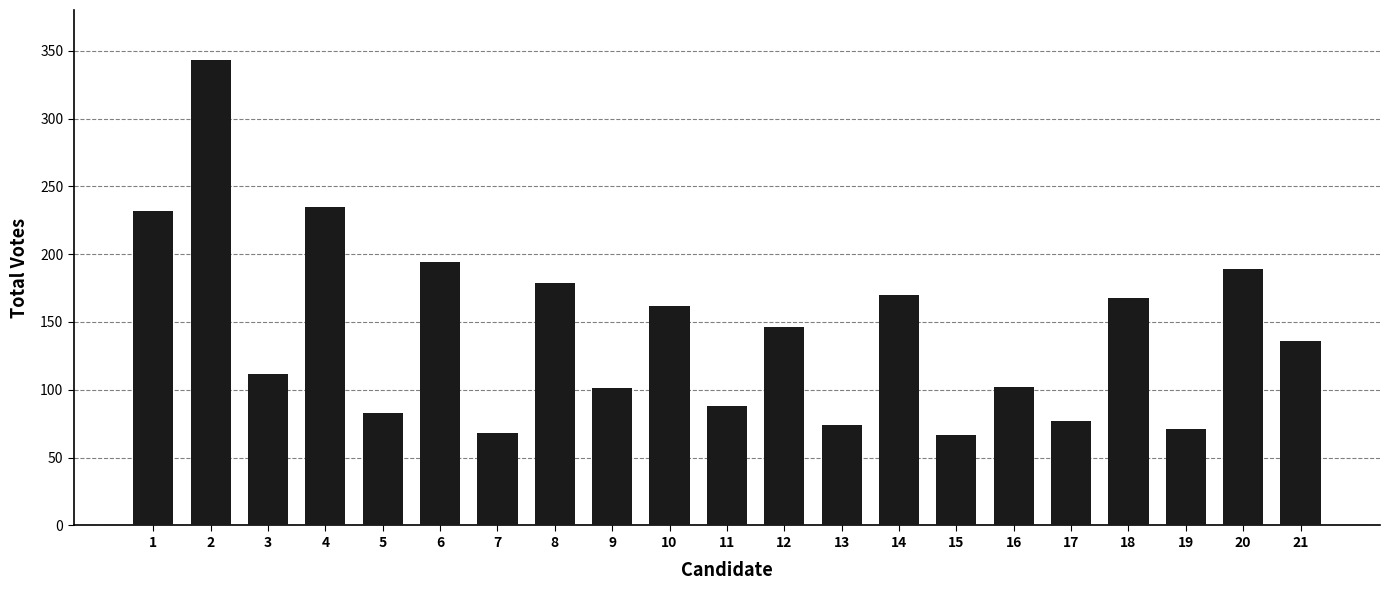

Between 17 and 1, which is larger?

1